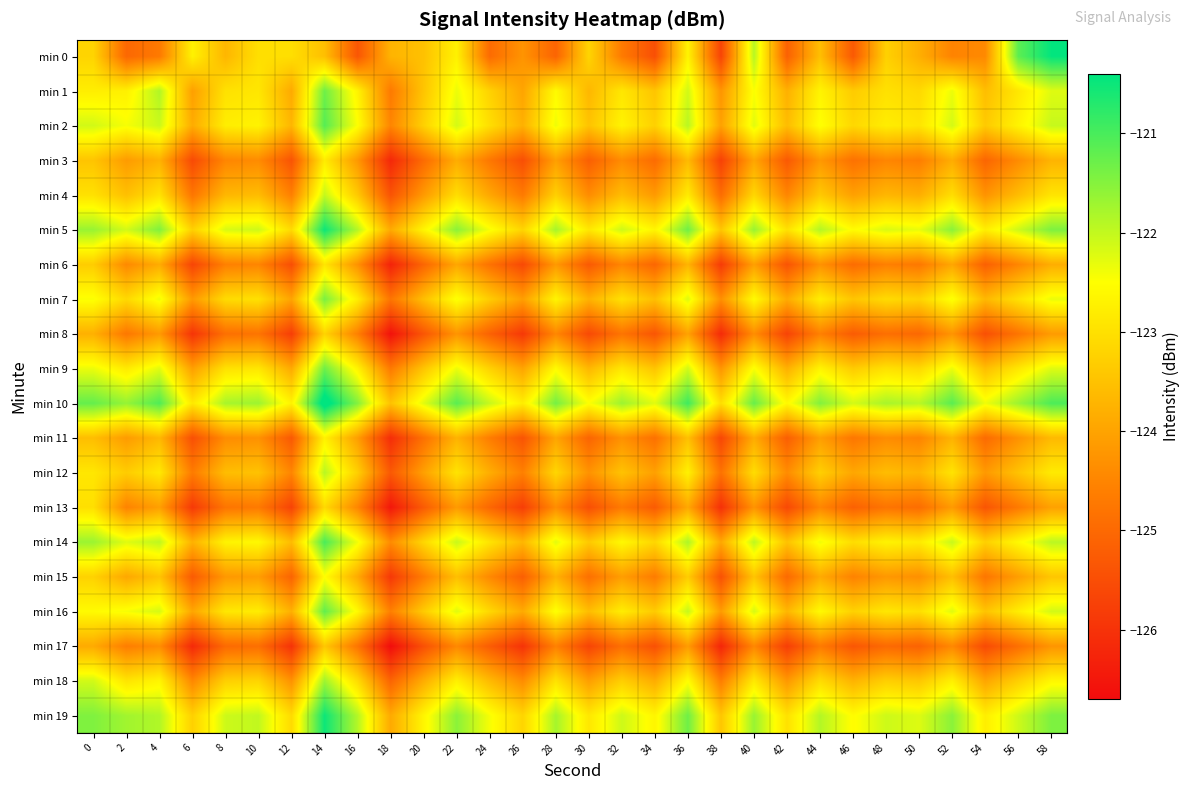

Reading left to right, what are all the values shown in this chart?

min 0: 0=-123.2	2=-125.0	4=-124.7	6=-122.7	8=-123.7	10=-123.0	12=-123.0	14=-123.5	16=-125.3	18=-123.7	20=-123.5	22=-122.7	24=-125.0	26=-124.3	28=-125.1	30=-123.2	32=-124.7	34=-125.5	36=-122.7	38=-125.7	40=-121.9	42=-125.2	44=-123.6	46=-125.3	48=-123.3	50=-123.8	52=-124.5	54=-124.4	56=-121.2	58=-120.4
min 1: 0=-122.8	2=-122.7	4=-121.9	6=-124.1	8=-123.0	10=-122.9	12=-123.9	14=-121.3	16=-122.7	18=-124.7	20=-123.5	22=-122.3	24=-123.2	26=-124.0	28=-122.6	30=-123.7	32=-122.9	34=-123.5	36=-122.1	38=-124.2	40=-122.5	42=-123.8	44=-122.7	46=-123.3	48=-123.0	50=-123.1	52=-122.3	54=-123.6	56=-122.9	58=-122.2
min 2: 0=-122.1	2=-122.4	4=-122.1	6=-123.9	8=-122.8	10=-122.7	12=-123.7	14=-121.1	16=-122.5	18=-124.5	20=-123.3	22=-122.1	24=-123.0	26=-123.8	28=-122.4	30=-123.5	32=-122.7	34=-123.3	36=-121.9	38=-124.0	40=-122.3	42=-123.6	44=-122.5	46=-123.1	48=-122.8	50=-122.9	52=-122.1	54=-123.4	56=-122.7	58=-122.0
min 3: 0=-123.5	2=-124.1	4=-123.8	6=-125.6	8=-124.5	10=-124.4	12=-125.4	14=-122.8	16=-124.2	18=-126.2	20=-125.0	22=-123.8	24=-124.7	26=-125.5	28=-124.1	30=-125.2	32=-124.4	34=-125.0	36=-123.6	38=-125.7	40=-124.0	42=-125.3	44=-124.2	46=-124.8	48=-124.5	50=-124.6	52=-123.8	54=-125.1	56=-124.4	58=-123.7
min 4: 0=-123.0	2=-123.5	4=-123.0	6=-124.8	8=-123.7	10=-123.6	12=-124.6	14=-122.0	16=-123.4	18=-125.4	20=-124.2	22=-123.0	24=-123.9	26=-124.7	28=-123.3	30=-124.4	32=-123.6	34=-124.2	36=-122.8	38=-124.9	40=-123.2	42=-124.5	44=-123.4	46=-124.0	48=-123.7	50=-123.8	52=-123.0	54=-124.3	56=-123.6	58=-122.9
min 5: 0=-121.7	2=-122.1	4=-121.5	6=-123.3	8=-122.2	10=-122.1	12=-123.1	14=-120.5	16=-121.9	18=-123.9	20=-122.7	22=-121.5	24=-122.4	26=-123.2	28=-121.8	30=-122.9	32=-122.1	34=-122.7	36=-121.3	38=-123.4	40=-121.7	42=-123.0	44=-121.9	46=-122.5	48=-122.2	50=-122.3	52=-121.5	54=-122.8	56=-122.1	58=-121.4
min 6: 0=-123.3	2=-124.4	4=-123.9	6=-125.7	8=-124.6	10=-124.5	12=-125.5	14=-122.9	16=-124.3	18=-126.3	20=-125.1	22=-123.9	24=-124.8	26=-125.6	28=-124.2	30=-125.3	32=-124.5	34=-125.1	36=-123.7	38=-125.8	40=-124.1	42=-125.4	44=-124.3	46=-124.9	48=-124.6	50=-124.7	52=-123.9	54=-125.2	56=-124.5	58=-123.8
min 7: 0=-122.5	2=-123.1	4=-122.4	6=-124.2	8=-123.1	10=-123.0	12=-124.0	14=-121.4	16=-122.8	18=-124.8	20=-123.6	22=-122.4	24=-123.3	26=-124.1	28=-122.7	30=-123.8	32=-123.0	34=-123.6	36=-122.2	38=-124.3	40=-122.6	42=-123.9	44=-122.8	46=-123.4	48=-123.1	50=-123.2	52=-122.4	54=-123.7	56=-123.0	58=-122.3
min 8: 0=-123.8	2=-124.7	4=-124.2	6=-126.0	8=-124.9	10=-124.8	12=-125.8	14=-123.2	16=-124.6	18=-126.6	20=-125.4	22=-124.2	24=-125.1	26=-125.9	28=-124.5	30=-125.6	32=-124.8	34=-125.4	36=-124.0	38=-126.1	40=-124.4	42=-125.7	44=-124.6	46=-125.2	48=-124.9	50=-125.0	52=-124.2	54=-125.5	56=-124.8	58=-124.1
min 9: 0=-122.3	2=-122.8	4=-122.3	6=-124.1	8=-123.0	10=-122.9	12=-123.9	14=-121.3	16=-122.7	18=-124.7	20=-123.5	22=-122.3	24=-123.2	26=-124.0	28=-122.6	30=-123.7	32=-122.9	34=-123.5	36=-122.1	38=-124.2	40=-122.5	42=-123.8	44=-122.7	46=-123.3	48=-123.0	50=-123.1	52=-122.3	54=-123.6	56=-122.9	58=-122.2
min 10: 0=-121.2	2=-121.6	4=-121.1	6=-122.9	8=-121.8	10=-121.7	12=-122.7	14=-120.1	16=-121.5	18=-123.5	20=-122.3	22=-121.1	24=-122.0	26=-122.8	28=-121.4	30=-122.5	32=-121.7	34=-122.3	36=-120.9	38=-123.0	40=-121.3	42=-122.6	44=-121.5	46=-122.1	48=-121.8	50=-121.9	52=-121.1	54=-122.4	56=-121.7	58=-121.0
min 11: 0=-123.6	2=-124.1	4=-123.7	6=-125.5	8=-124.4	10=-124.3	12=-125.3	14=-122.7	16=-124.1	18=-126.1	20=-124.9	22=-123.7	24=-124.6	26=-125.4	28=-124.0	30=-125.1	32=-124.3	34=-124.9	36=-123.5	38=-125.6	40=-123.9	42=-125.2	44=-124.1	46=-124.7	48=-124.4	50=-124.5	52=-123.7	54=-125.0	56=-124.3	58=-123.6
min 12: 0=-122.9	2=-123.3	4=-122.9	6=-124.7	8=-123.6	10=-123.5	12=-124.5	14=-121.9	16=-123.3	18=-125.3	20=-124.1	22=-122.9	24=-123.8	26=-124.6	28=-123.2	30=-124.3	32=-123.5	34=-124.1	36=-122.7	38=-124.8	40=-123.1	42=-124.4	44=-123.3	46=-123.9	48=-123.6	50=-123.7	52=-122.9	54=-124.2	56=-123.5	58=-122.8
min 13: 0=-123.0	2=-124.5	4=-124.1	6=-125.9	8=-124.8	10=-124.7	12=-125.7	14=-123.1	16=-124.5	18=-126.5	20=-125.3	22=-124.1	24=-125.0	26=-125.8	28=-124.4	30=-125.5	32=-124.7	34=-125.3	36=-123.9	38=-126.0	40=-124.3	42=-125.6	44=-124.5	46=-125.1	48=-124.8	50=-124.9	52=-124.1	54=-125.4	56=-124.7	58=-124.0
min 14: 0=-121.7	2=-122.2	4=-122.0	6=-123.8	8=-122.7	10=-122.6	12=-123.6	14=-121.0	16=-122.4	18=-124.4	20=-123.2	22=-122.0	24=-122.9	26=-123.7	28=-122.3	30=-123.4	32=-122.6	34=-123.2	36=-121.8	38=-123.9	40=-122.0	42=-123.5	44=-122.4	46=-123.0	48=-122.7	50=-122.8	52=-122.0	54=-123.3	56=-122.6	58=-121.9
min 15: 0=-123.2	2=-123.9	4=-123.5	6=-125.3	8=-124.2	10=-124.1	12=-125.1	14=-122.5	16=-123.9	18=-125.9	20=-124.7	22=-123.5	24=-124.4	26=-125.2	28=-123.8	30=-124.9	32=-124.1	34=-124.7	36=-123.3	38=-125.4	40=-123.5	42=-125.0	44=-123.9	46=-124.5	48=-124.2	50=-124.3	52=-123.5	54=-124.8	56=-124.1	58=-123.4
min 16: 0=-122.6	2=-122.4	4=-122.2	6=-124.0	8=-122.9	10=-122.8	12=-123.8	14=-121.2	16=-122.6	18=-124.6	20=-123.4	22=-122.2	24=-123.1	26=-123.9	28=-122.5	30=-123.6	32=-122.8	34=-123.4	36=-122.0	38=-124.1	40=-122.2	42=-123.7	44=-122.6	46=-123.2	48=-122.9	50=-123.0	52=-122.2	54=-123.5	56=-122.8	58=-122.1
min 17: 0=-123.9	2=-124.6	4=-124.4	6=-126.2	8=-125.0	10=-124.9	12=-126.0	14=-123.4	16=-124.8	18=-126.7	20=-125.5	22=-124.4	24=-125.2	26=-126.0	28=-124.6	30=-125.7	32=-124.9	34=-125.5	36=-124.1	38=-126.2	40=-124.5	42=-125.8	44=-124.7	46=-125.3	48=-125.0	50=-125.1	52=-124.4	54=-125.6	56=-124.9	58=-124.2
min 18: 0=-122.1	2=-122.9	4=-122.7	6=-124.5	8=-123.3	10=-123.2	12=-124.3	14=-121.7	16=-123.1	18=-125.1	20=-123.9	22=-122.7	24=-123.6	26=-124.4	28=-123.0	30=-124.1	32=-123.3	34=-123.9	36=-122.5	38=-124.6	40=-122.9	42=-124.2	44=-123.1	46=-123.7	48=-123.3	50=-123.4	52=-122.7	54=-124.0	56=-123.3	58=-122.6
min 19: 0=-121.5	2=-121.7	4=-121.9	6=-123.3	8=-122.1	10=-122.0	12=-123.1	14=-120.5	16=-121.9	18=-123.9	20=-122.7	22=-121.5	24=-122.4	26=-123.2	28=-121.8	30=-122.9	32=-122.1	34=-122.7	36=-121.3	38=-123.4	40=-121.7	42=-123.0	44=-121.9	46=-122.5	48=-122.1	50=-122.2	52=-121.5	54=-122.8	56=-122.1	58=-121.4